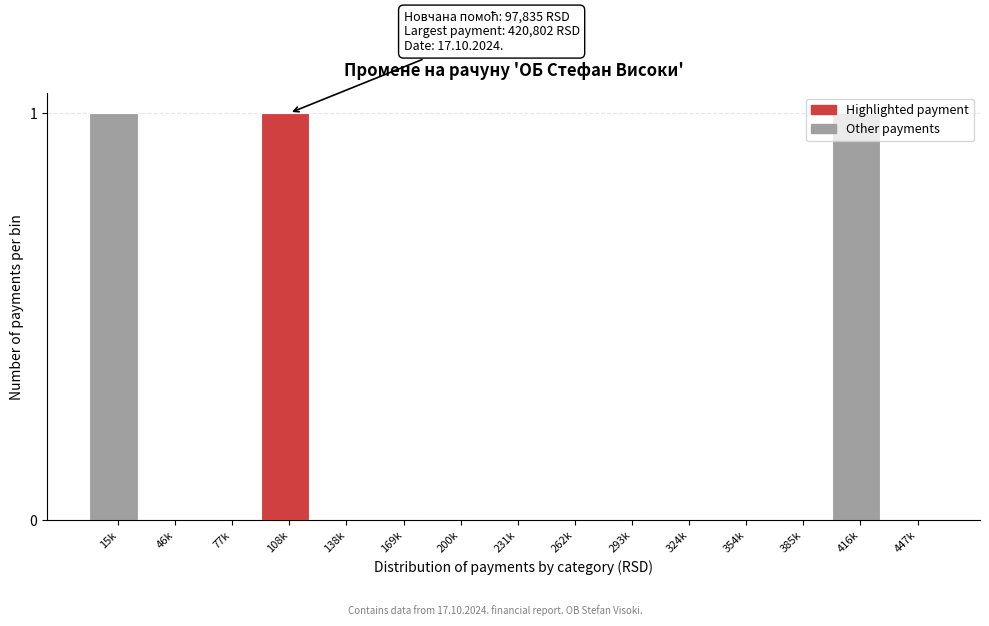

True or false: the data shows 0 at 293k.

True